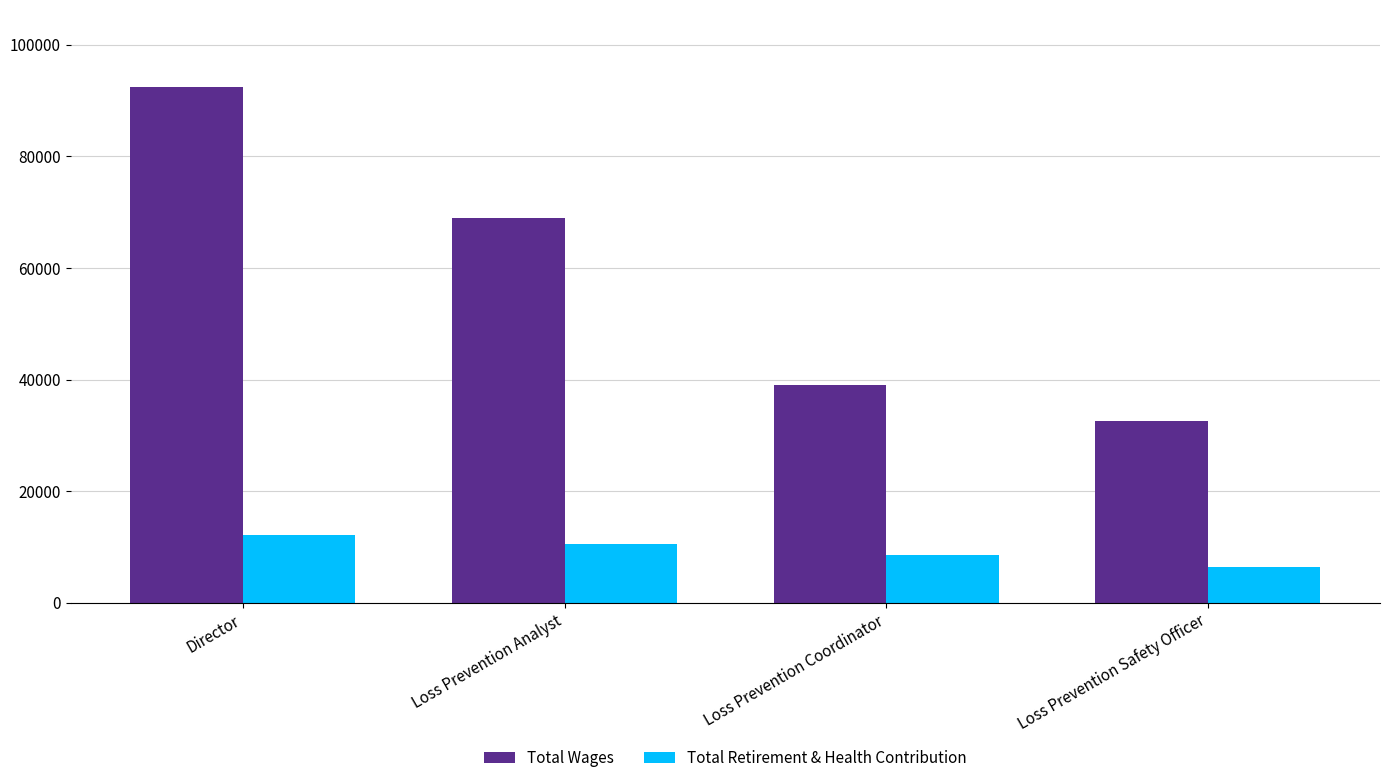

The value of Total Retirement & Health Contribution at Loss Prevention Safety Officer is 2375. True or false?

False